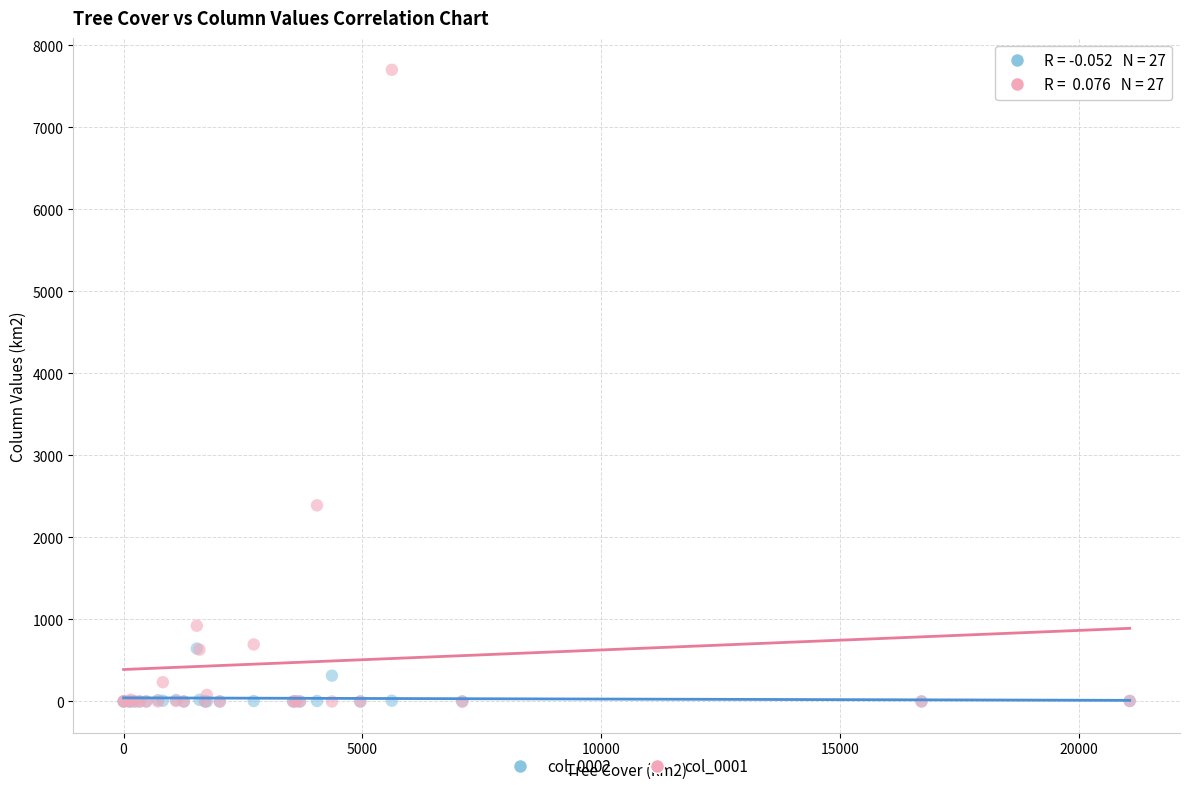

What are all the series names shown in the legend?

col_0002, col_0001